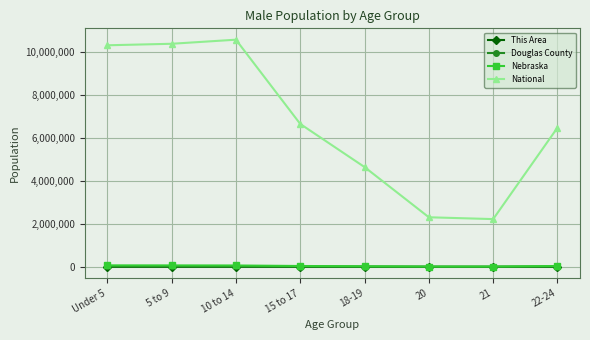

Is the value of Nebraska at 18-19 greater than the value of National at 21?

No